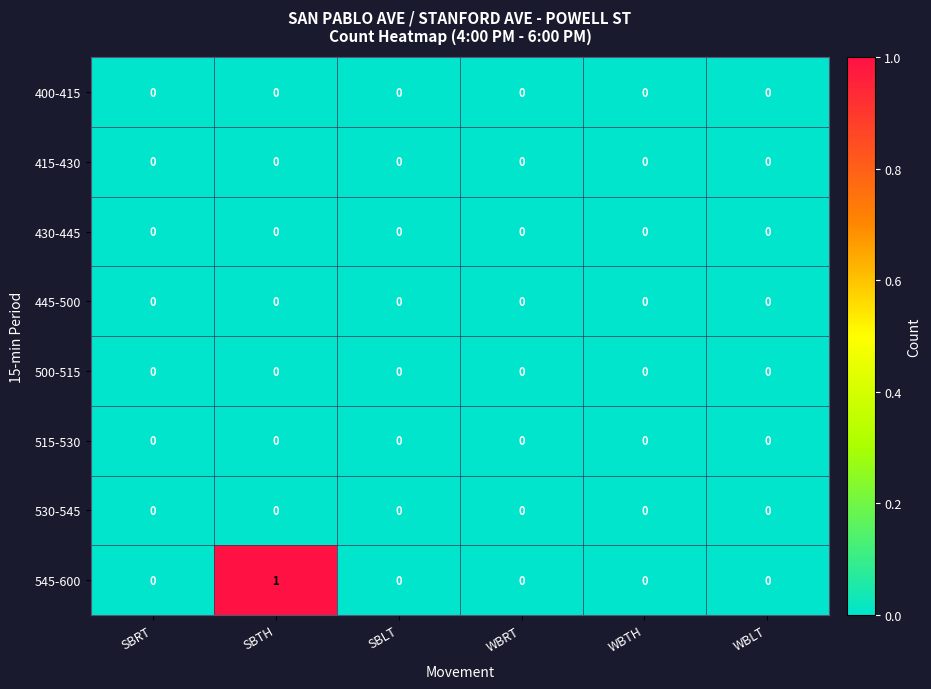

Which category has the highest value across all series?

SBTH